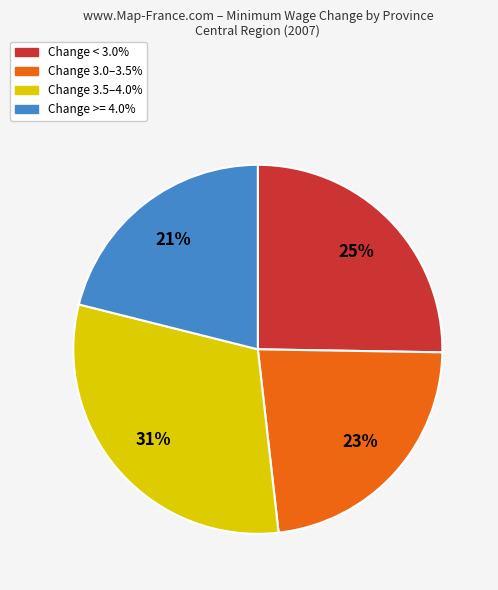

How many slices are in this pie chart?

4